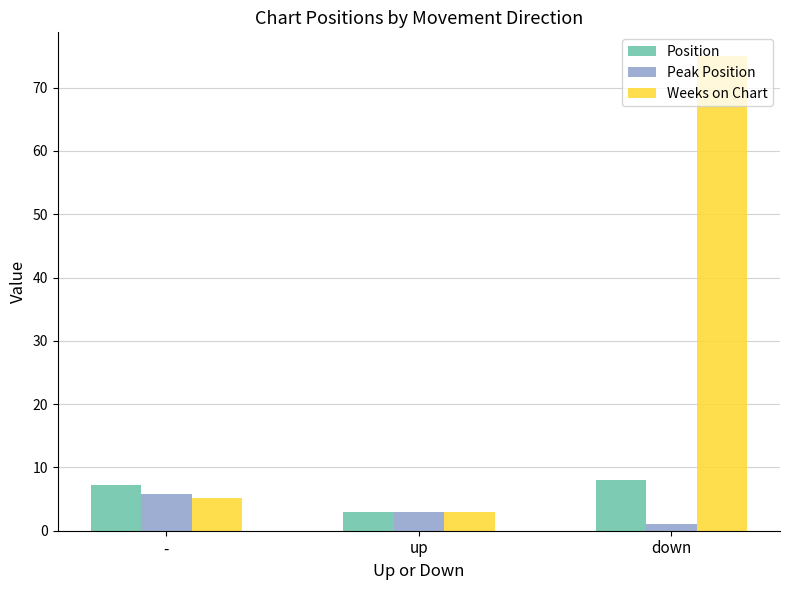

What is the label of the 1st bar from the right?

down